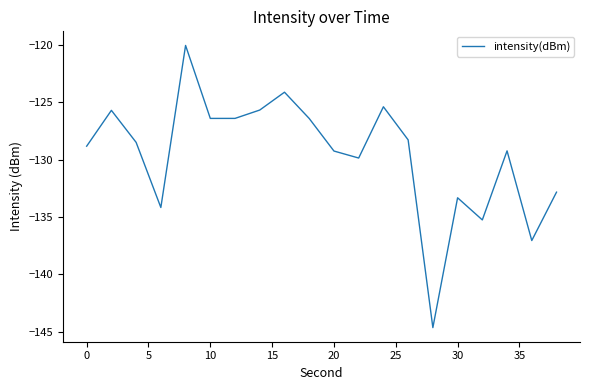

What is the difference between the maximum and minimum values?

24.6